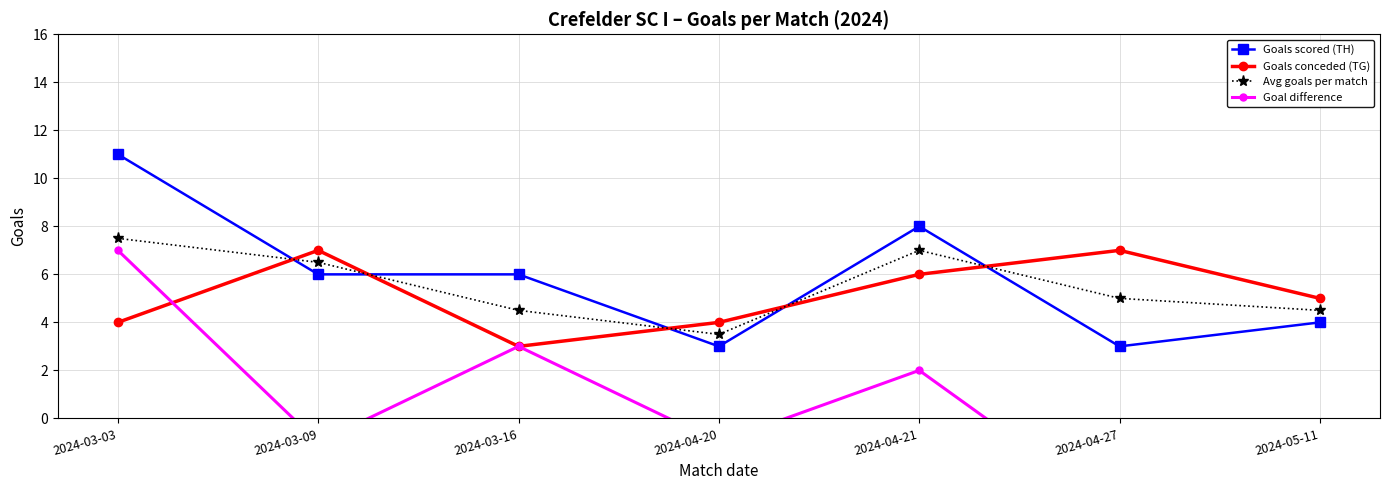

What is the difference between the Goals scored (TH) values at 2024-04-20 and 2024-04-21?

5.0